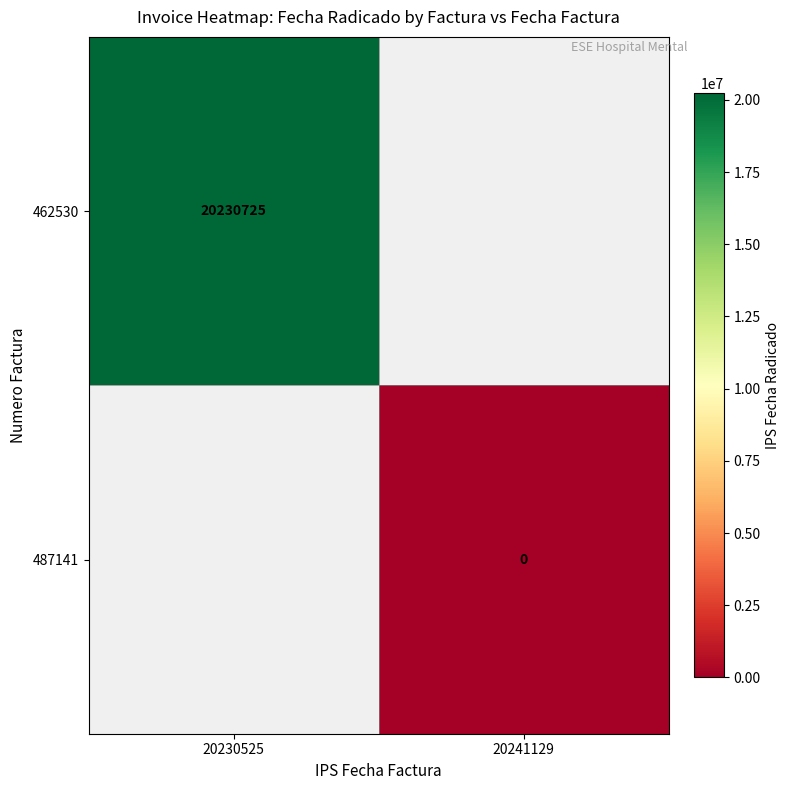

The 462530 series shows 12025250 at 20230525. True or false?

False